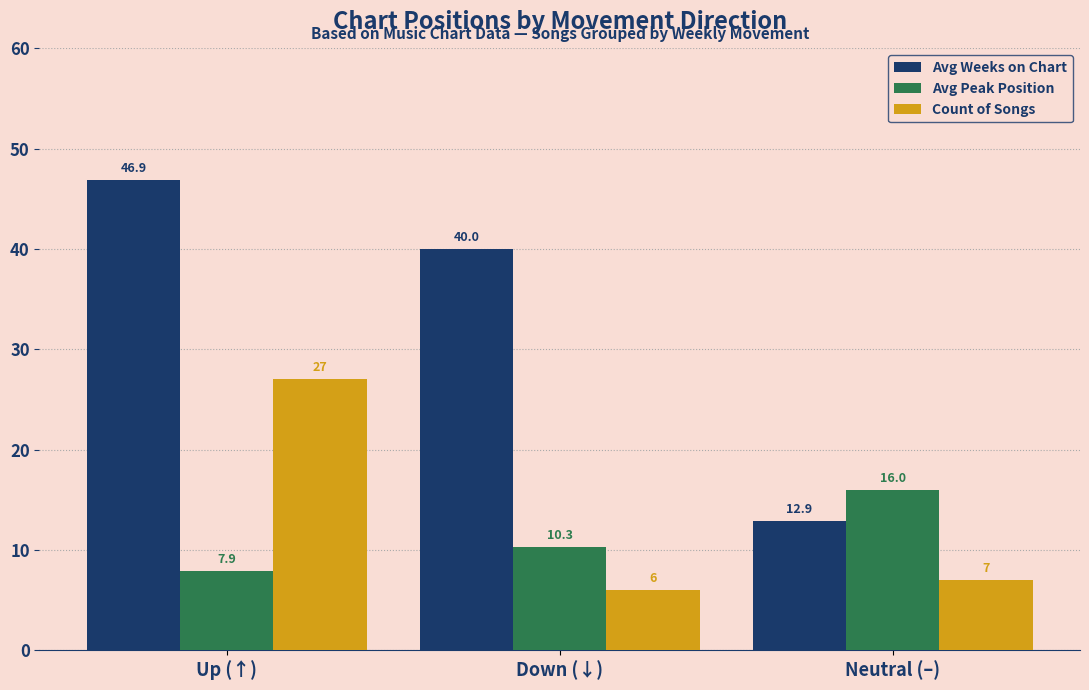

What is the label of the 1st bar from the right?

Neutral (–)